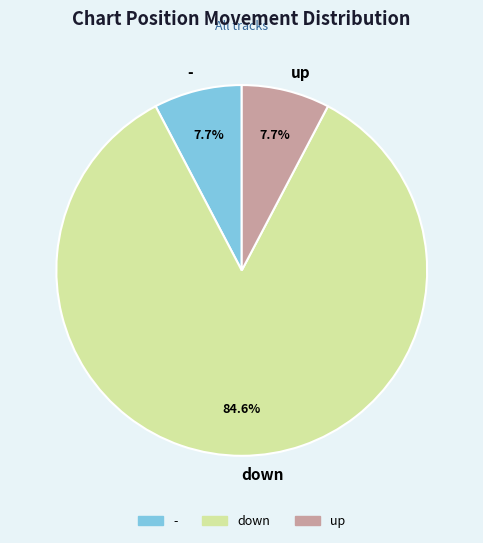

What is the majority slice?

down